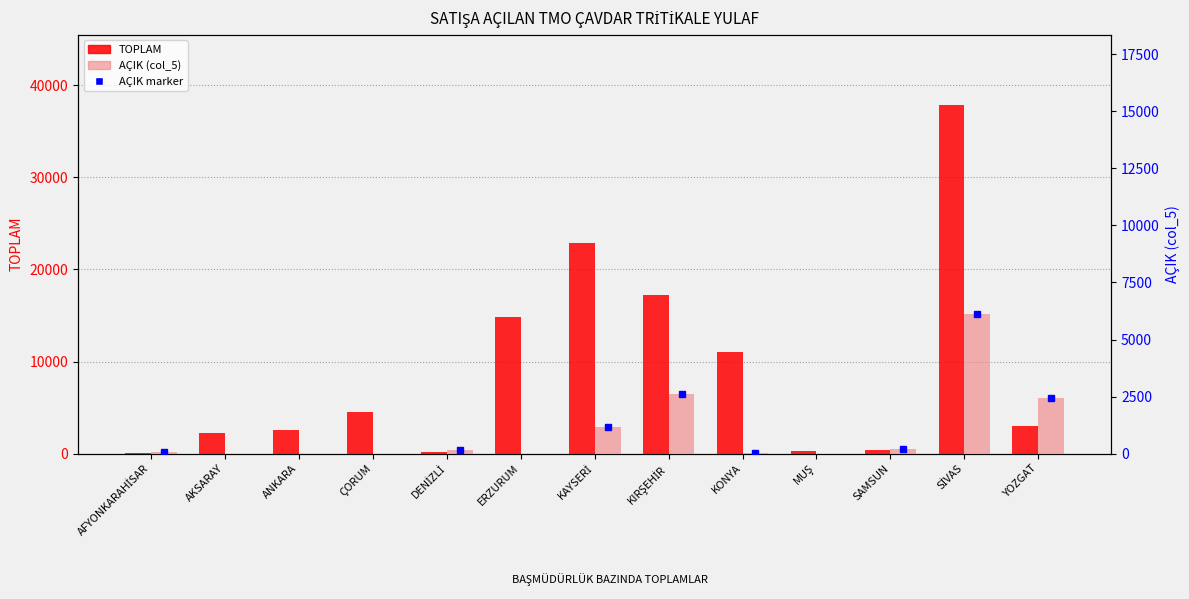

What is the difference between the AÇIK (col_5) values at SİVAS and ANKARA?

6118